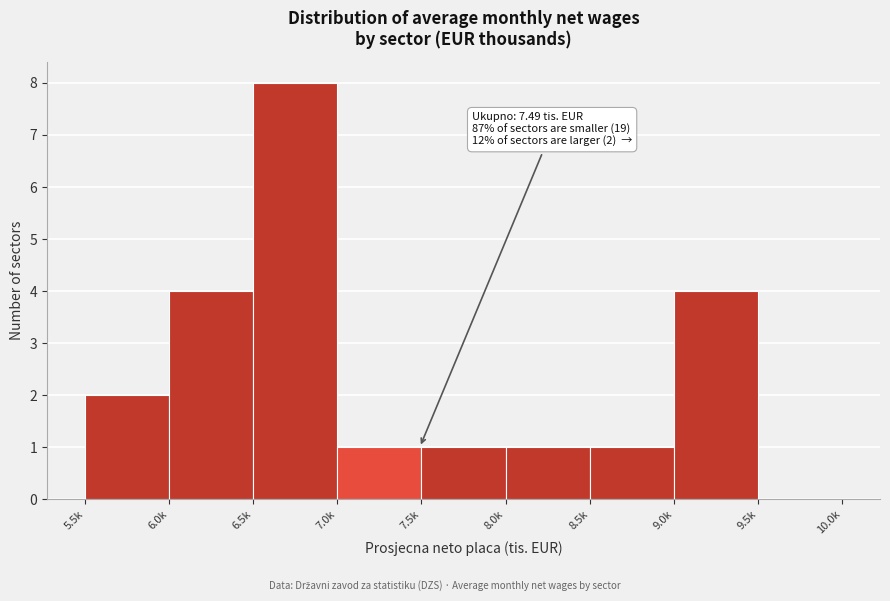

Reading right to left, what are all the values shown in this chart?

9.5k=0	9.0k=4	8.5k=1	8.0k=1	7.5k=1	7.0k=1	6.5k=8	6.0k=4	5.5k=2